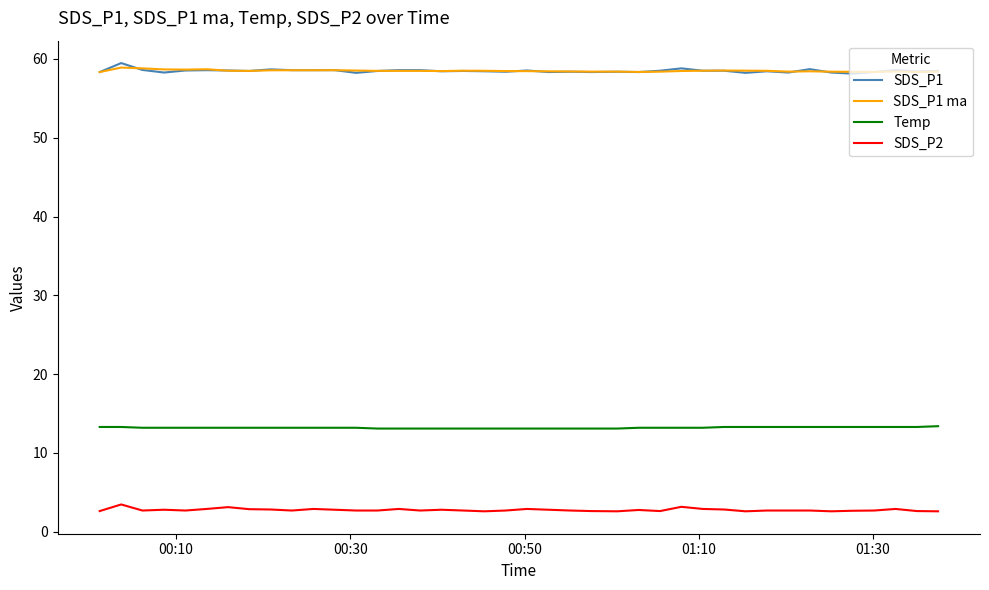

True or false: SDS_P2 and Temp intersect in this chart.

False